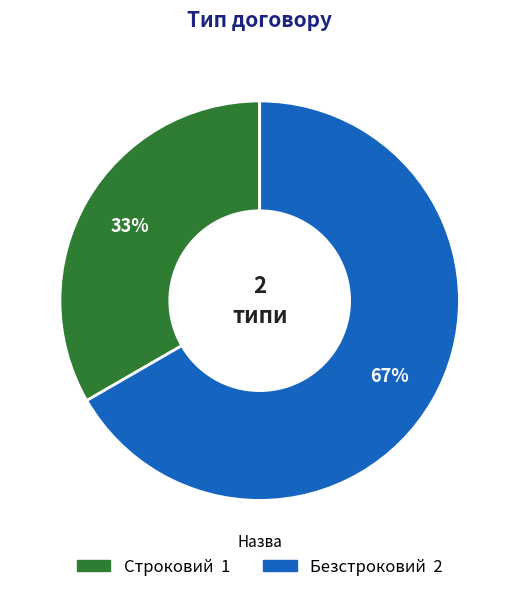

Combined, do Строковий and Безстроковий account for over 50%?

Yes